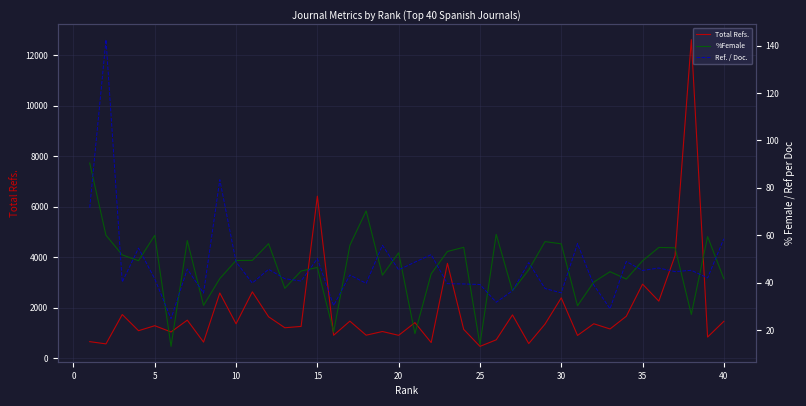

How many data points does each series have?

40